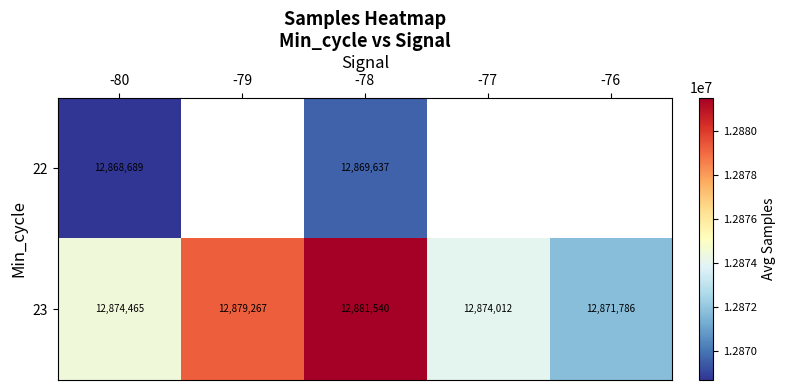

Where is 23 nearest to the value 12876663?

-80